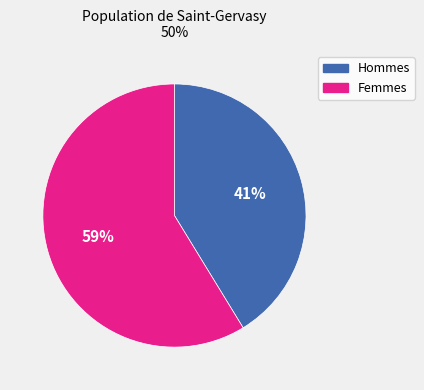

To the nearest percent, what is the combined percentage of Femmes and Hommes?

100%